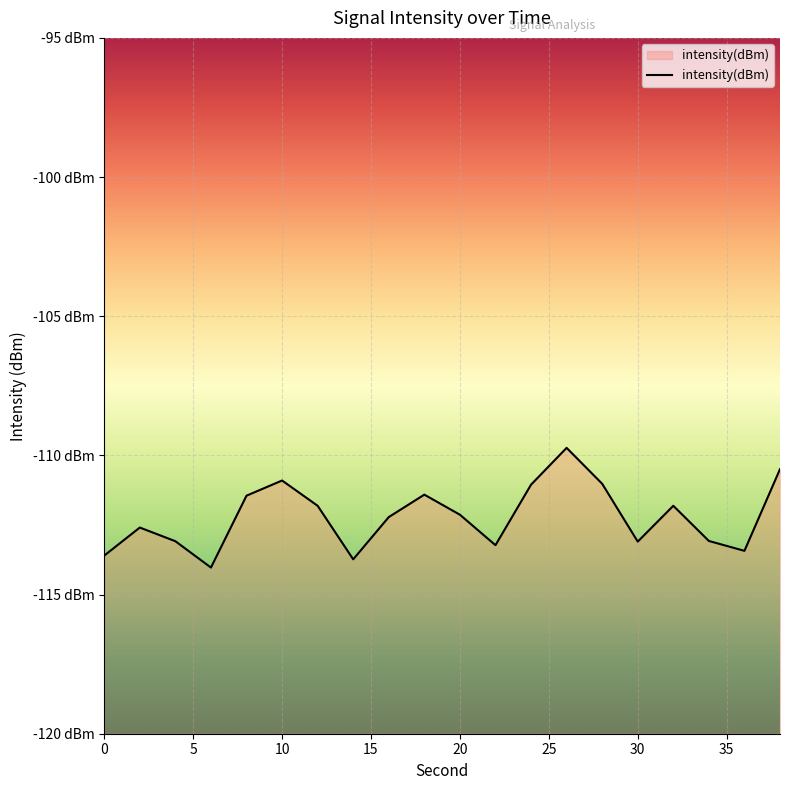

What is the value of the 18th point from the left?

-113.1